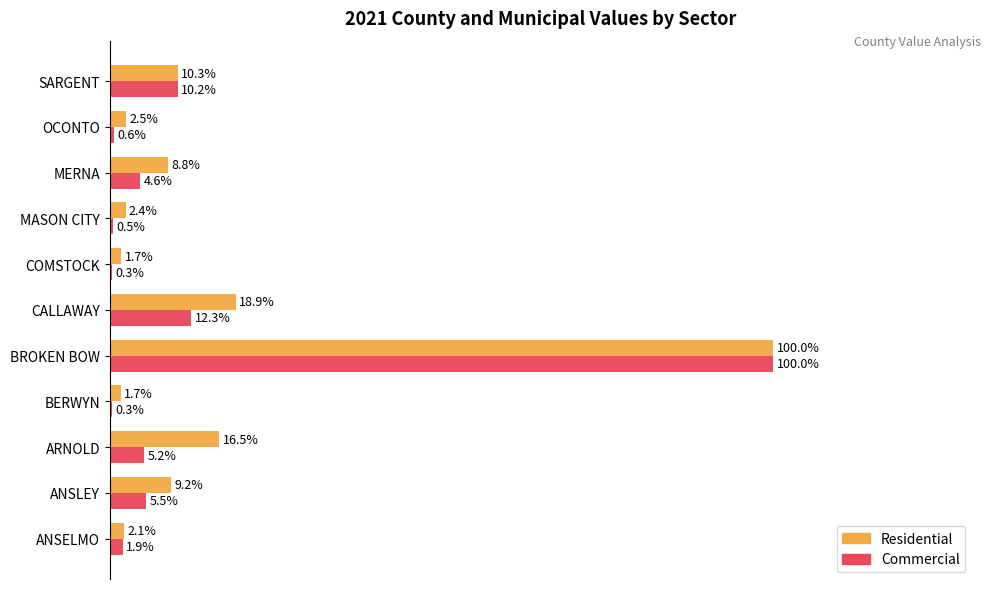

Where is Commercial nearest to the value 50?

CALLAWAY